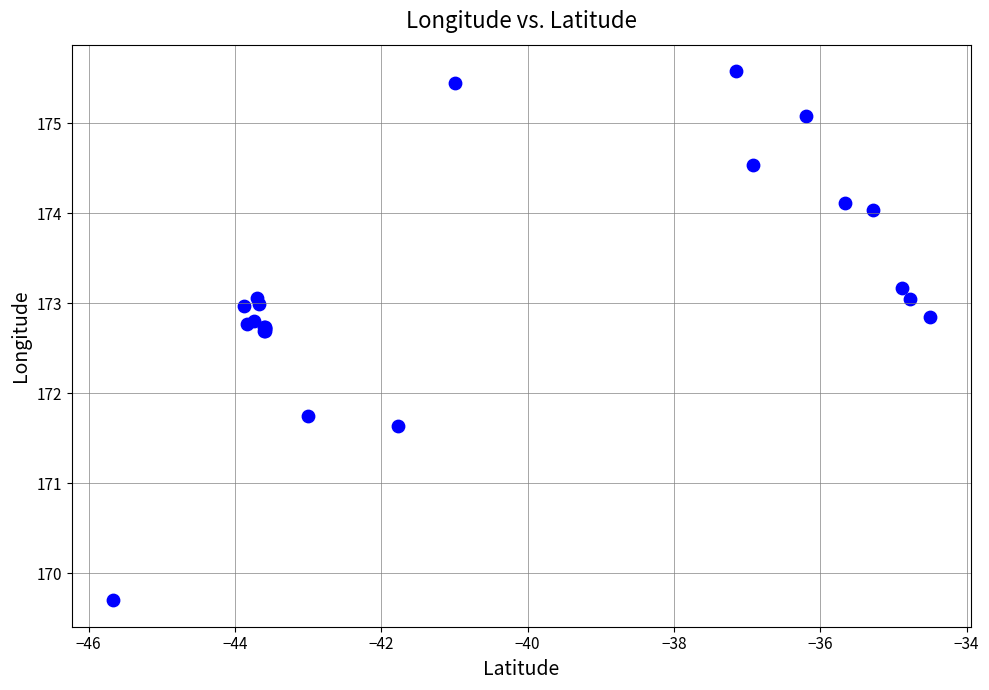

What Y value in the scatter plot is closest to 172?

171.7